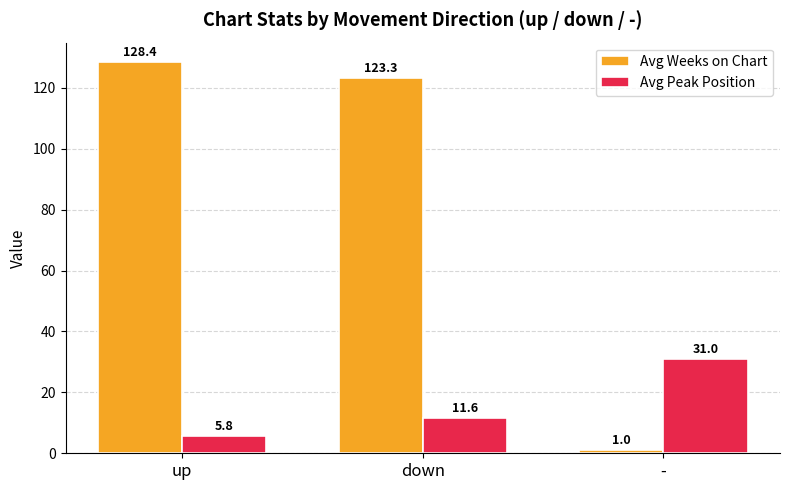

Reading right to left, transcribe all the data shown in this chart.

Avg Weeks on Chart: 1.0	123.3	128.4
Avg Peak Position: 31.0	11.6	5.8